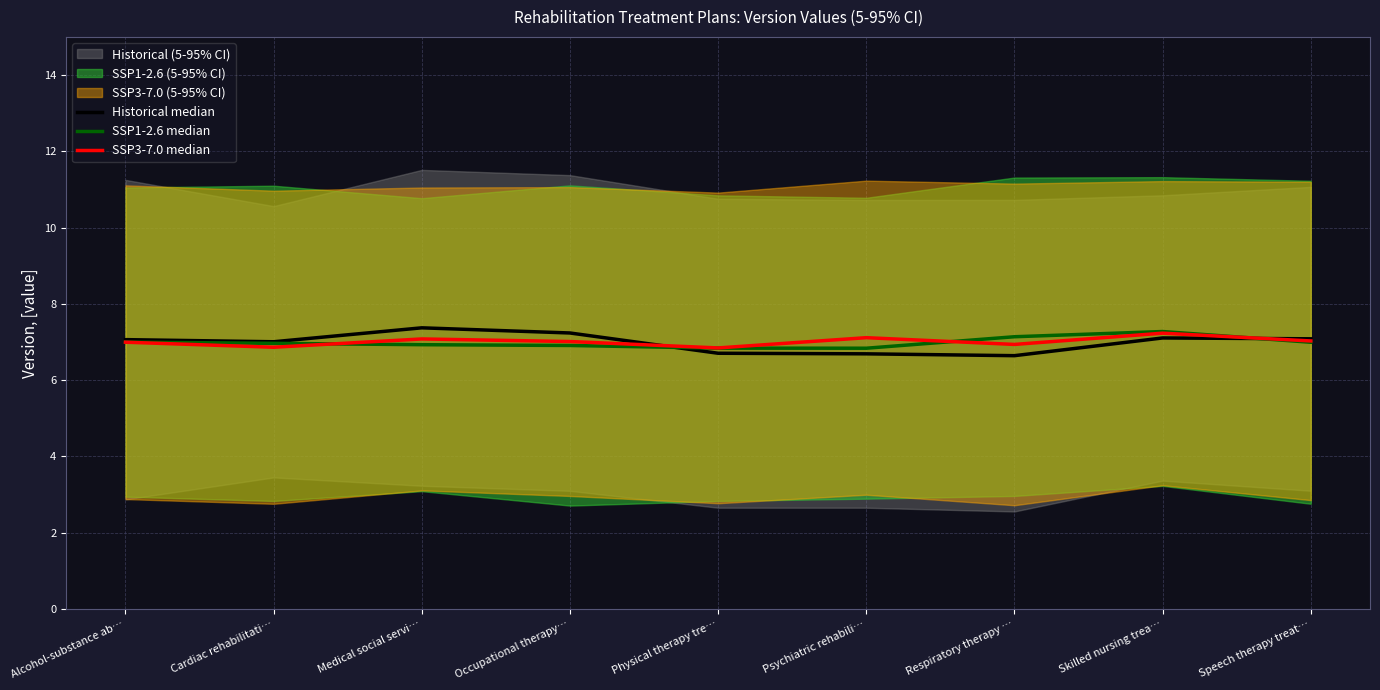

At which category is the sum across all series the highest?

Skilled nursing trea…